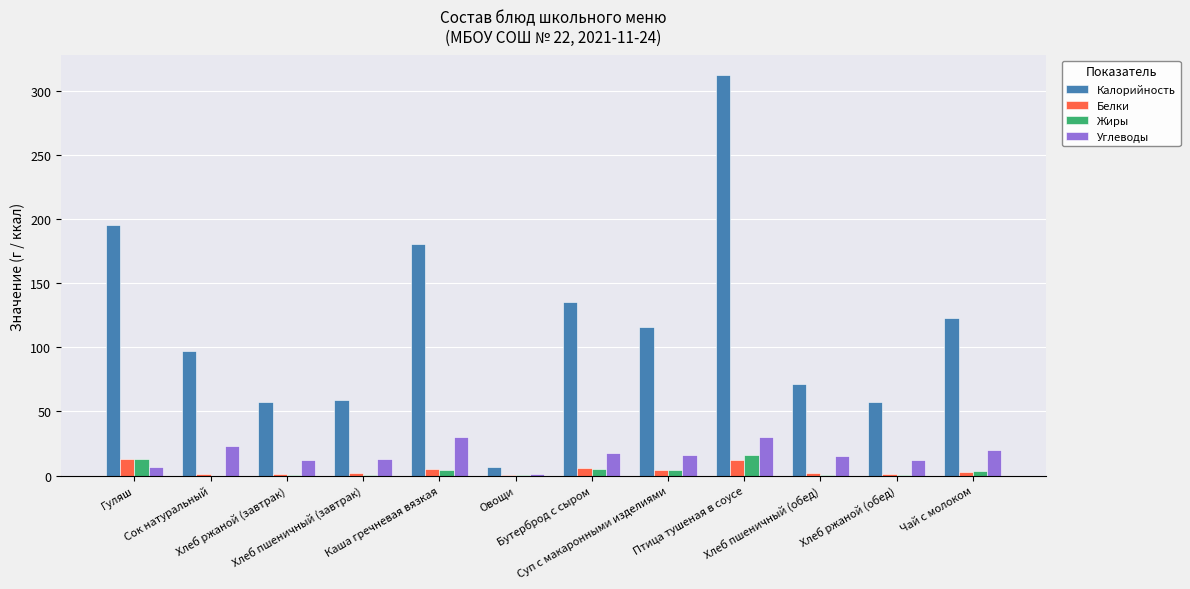

What is the highest value of the Жиры series?

16.0